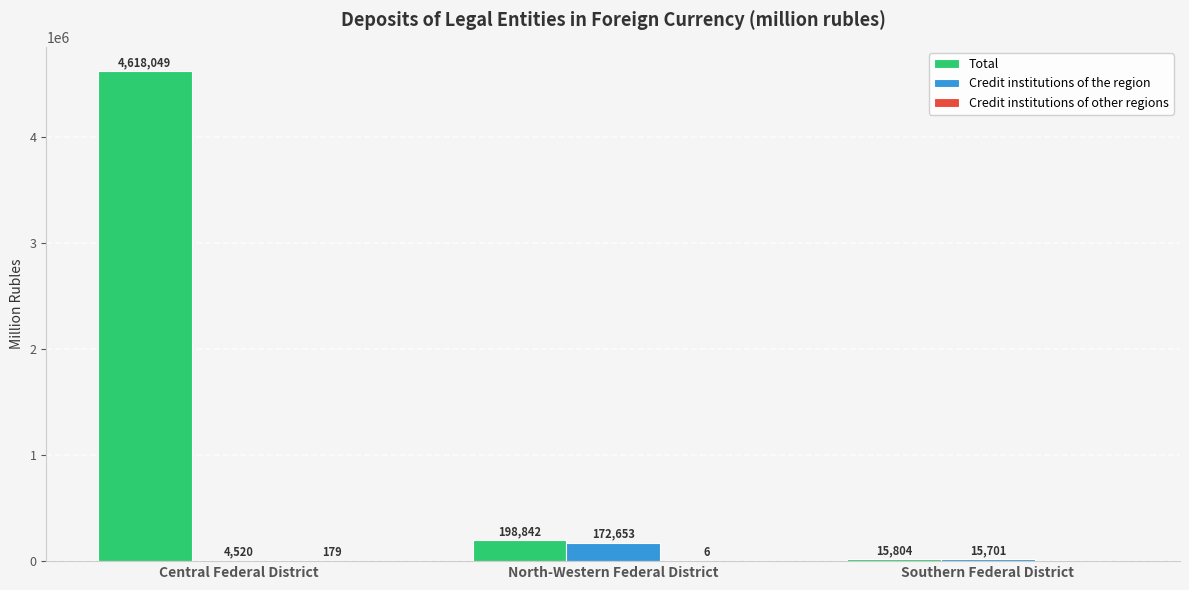

Is it true that Credit institutions of the region equals 172653 at North-Western Federal District?

True